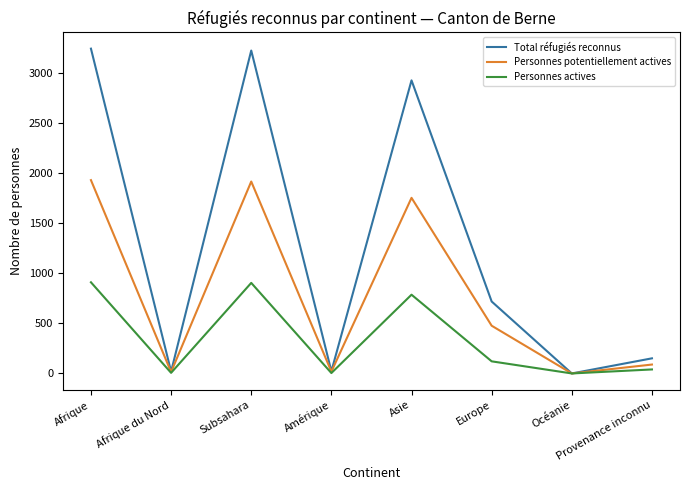

What is the sum of the Personnes potentiellement actives values at Asie and Afrique du Nord?

1769